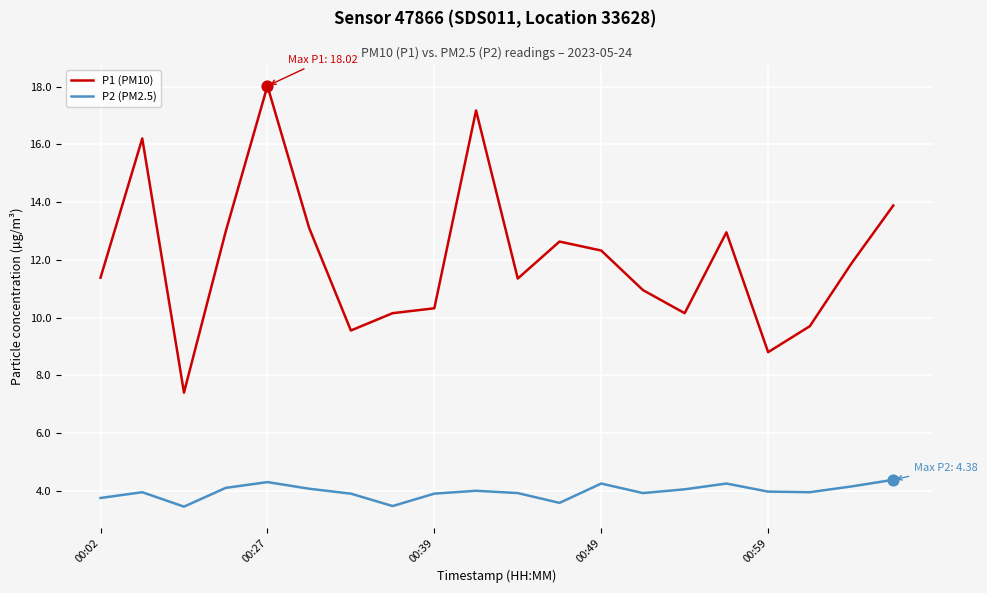

Which series has the widest spread of values?

P1 (PM10)